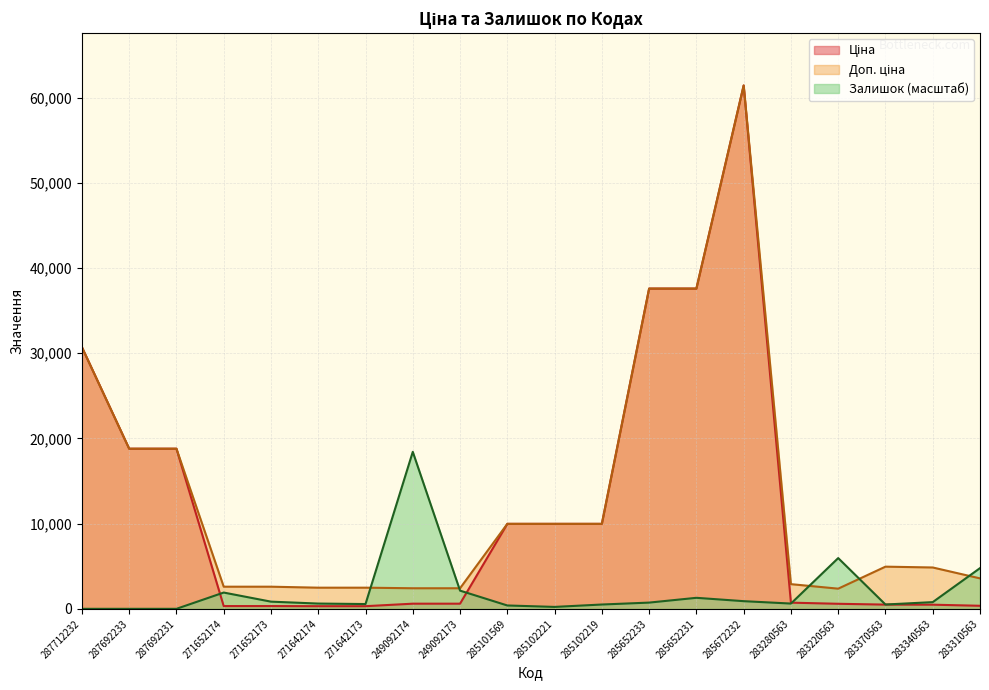

What is the value of the Доп. ціна point at the 4th from the left?

2598.3